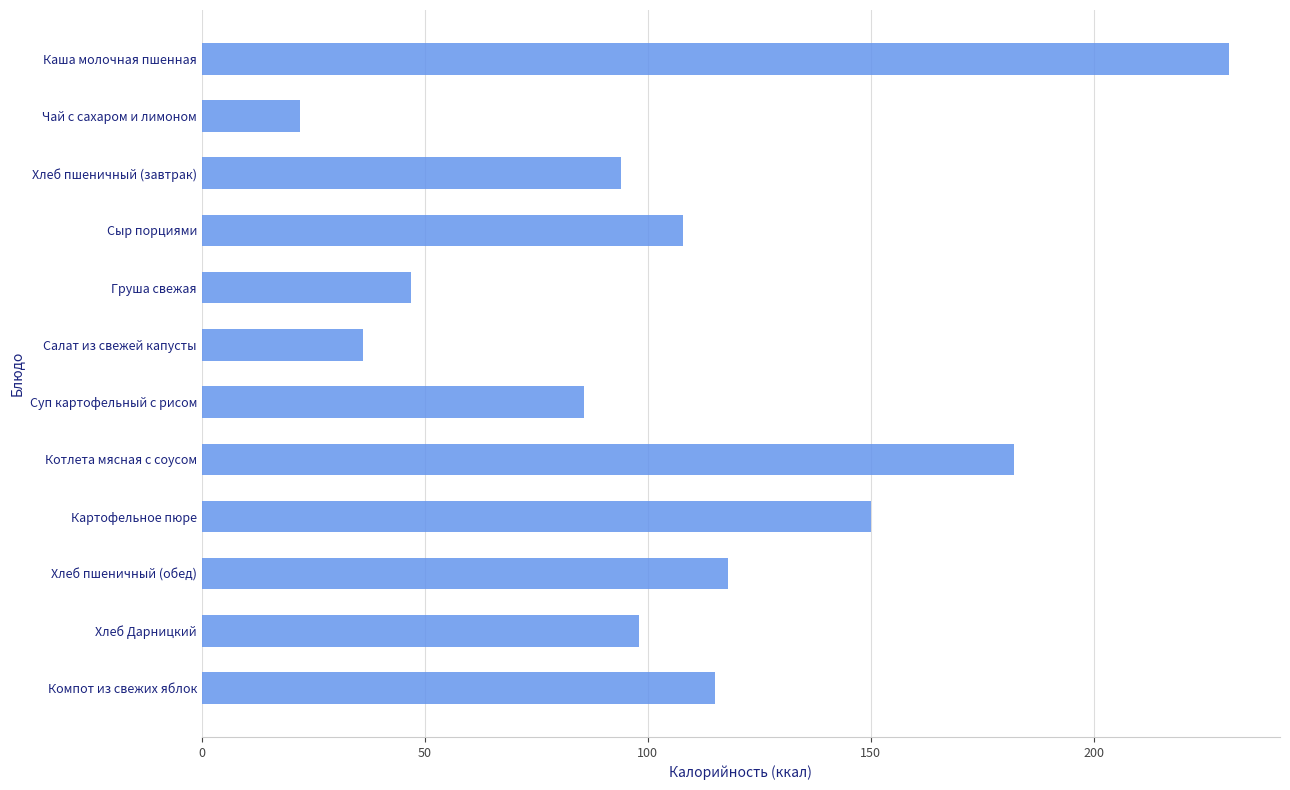

How many bars are there in total?

12